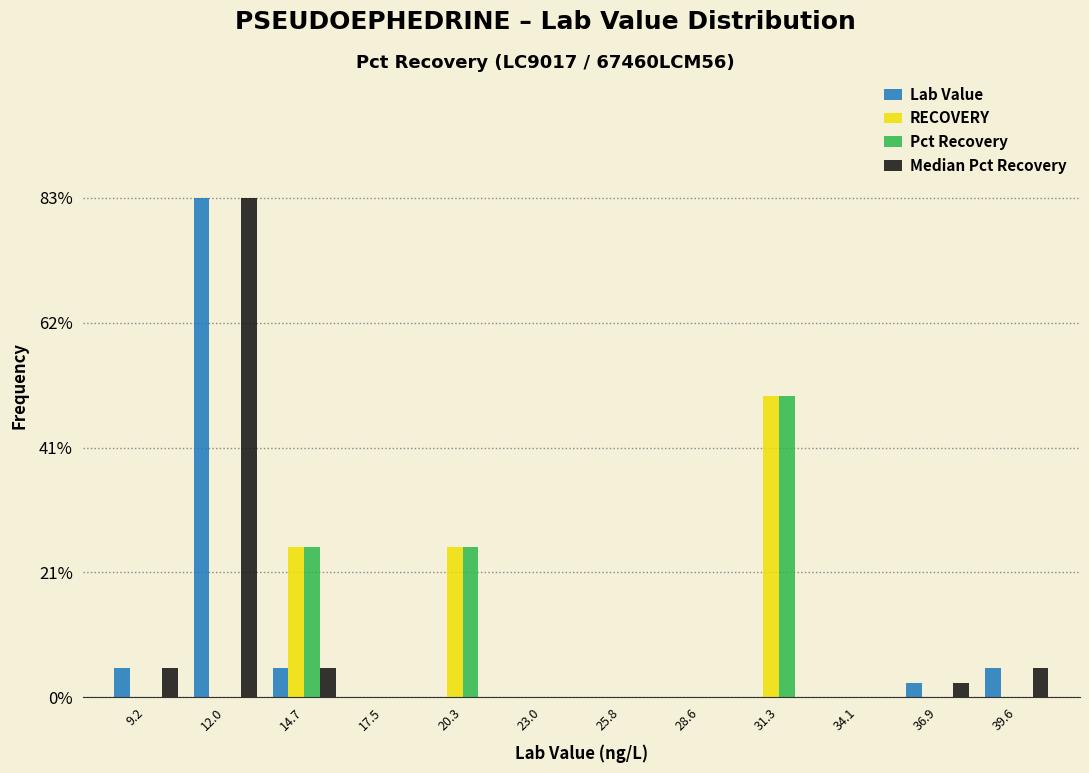

Which category has the highest value across all series?

12.0